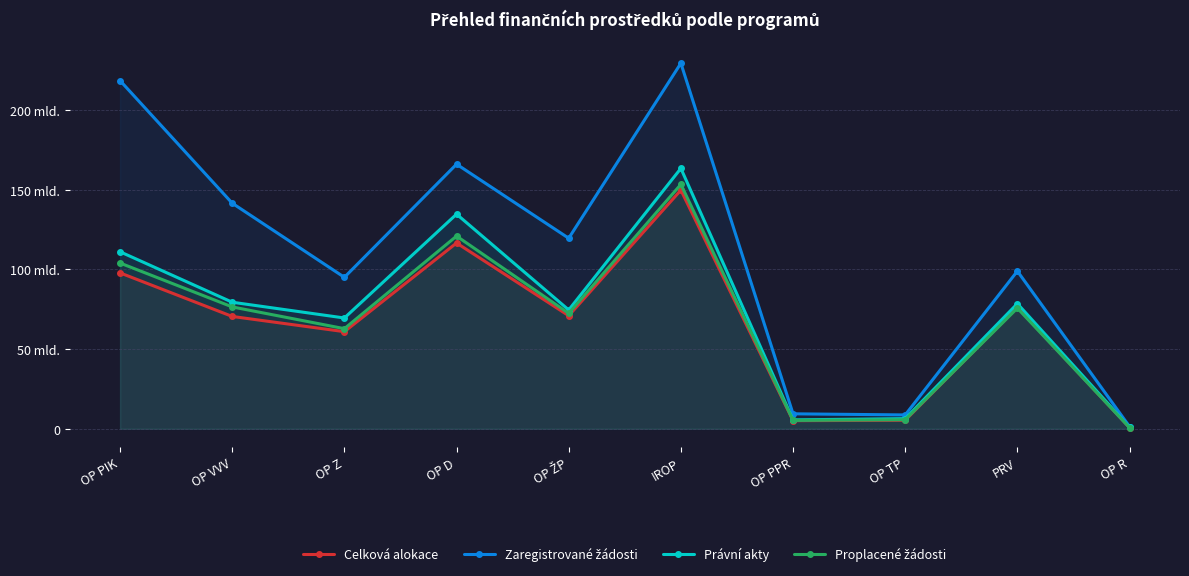

True or false: Zaregistrované žádosti and Celková alokace intersect in this chart.

False